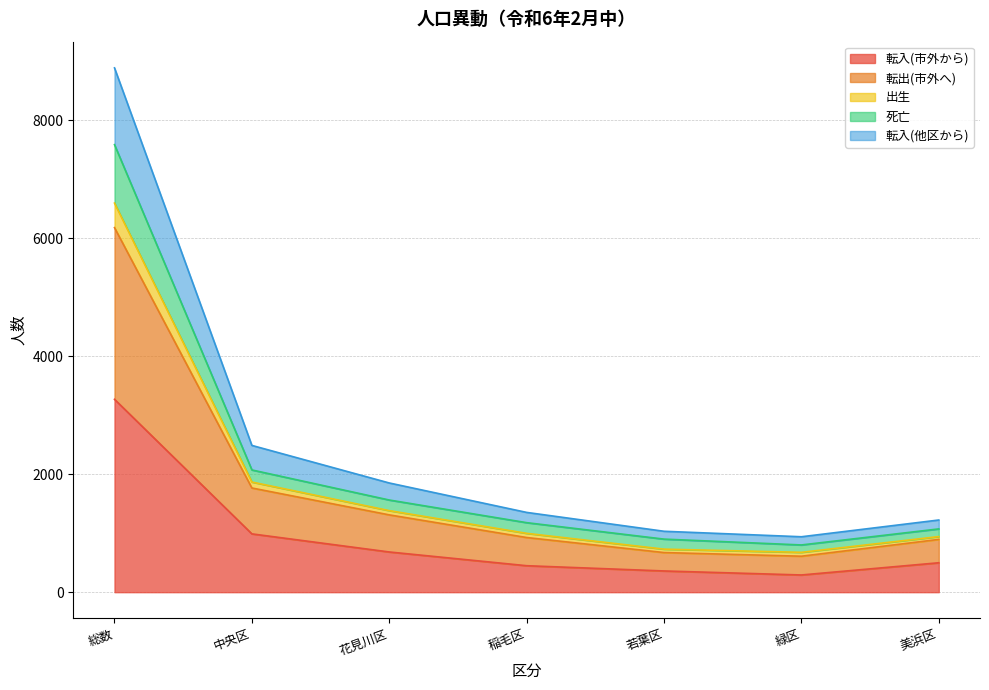

How many values in the 転入(市外から) series exceed 499?

3